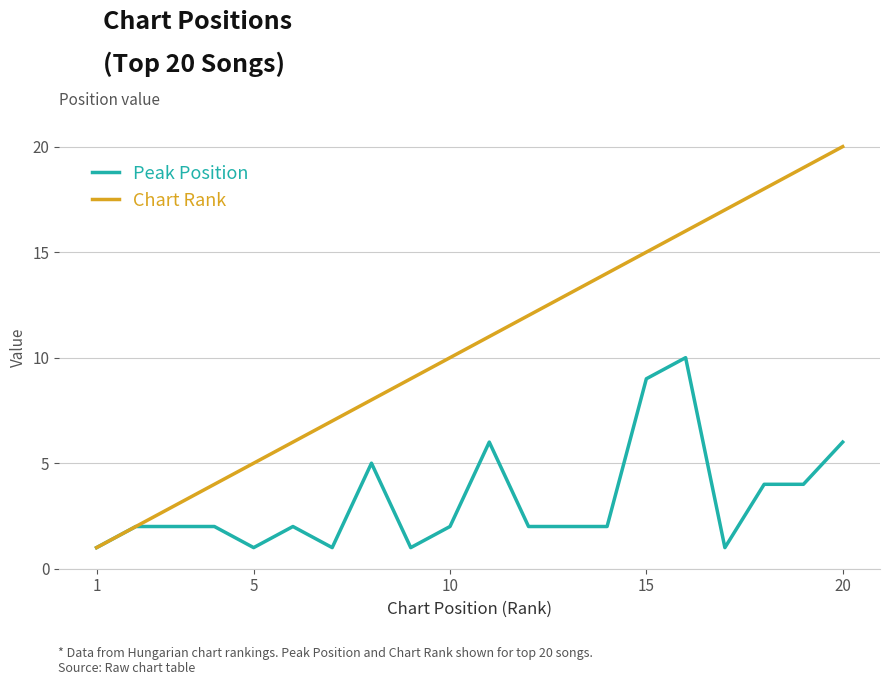

True or false: Chart Rank has more than 2 interior local peaks.

False